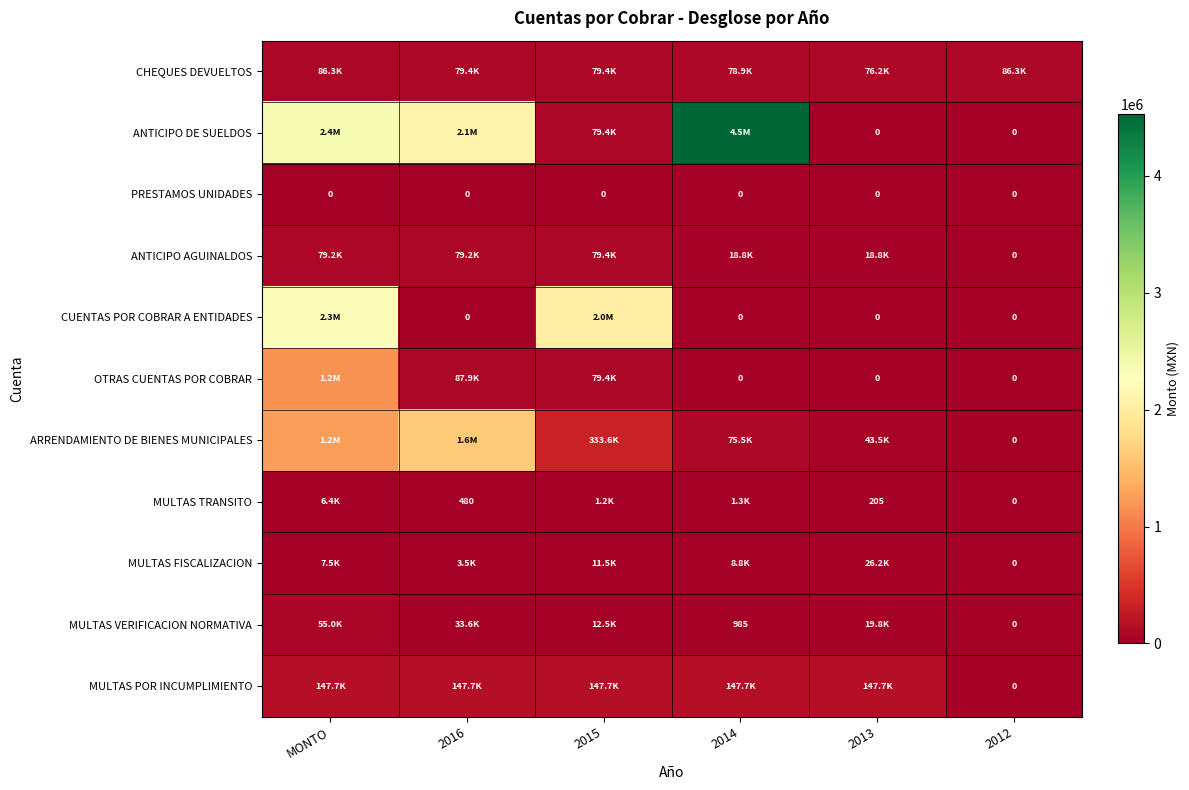

Count the number of data series in this chart.

11